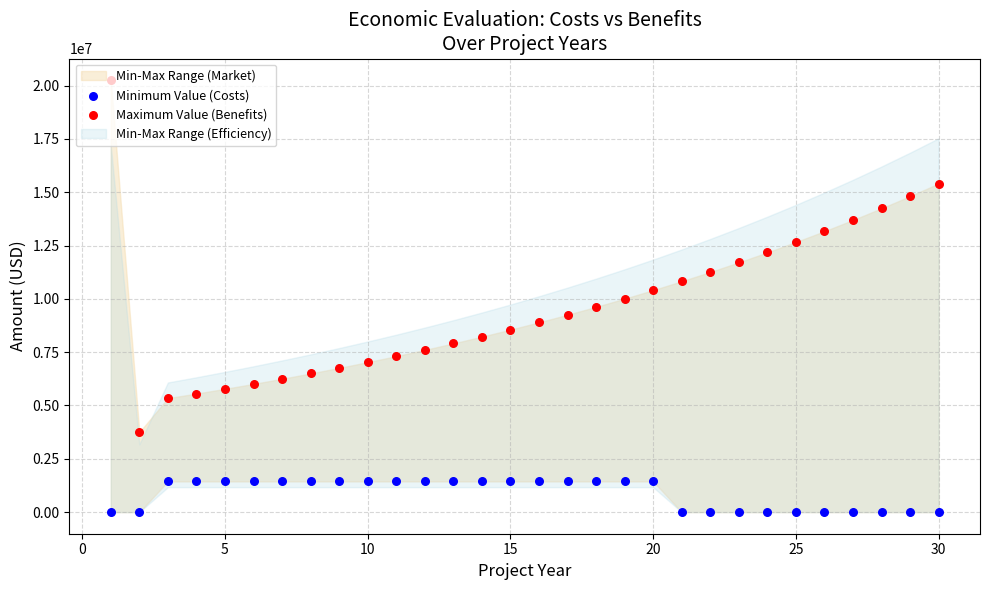

Which series has the largest total across all categories?

Maximum Value (Benefits)